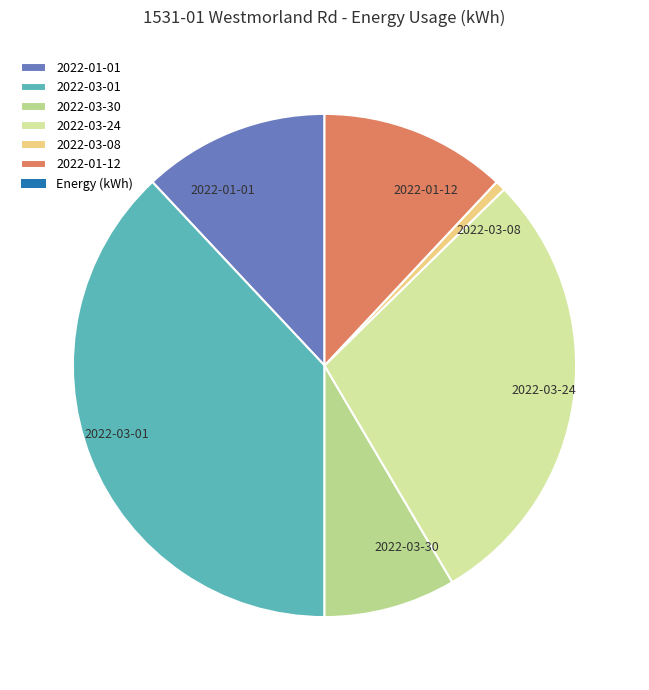

Which slice is the smallest?

2022-03-08